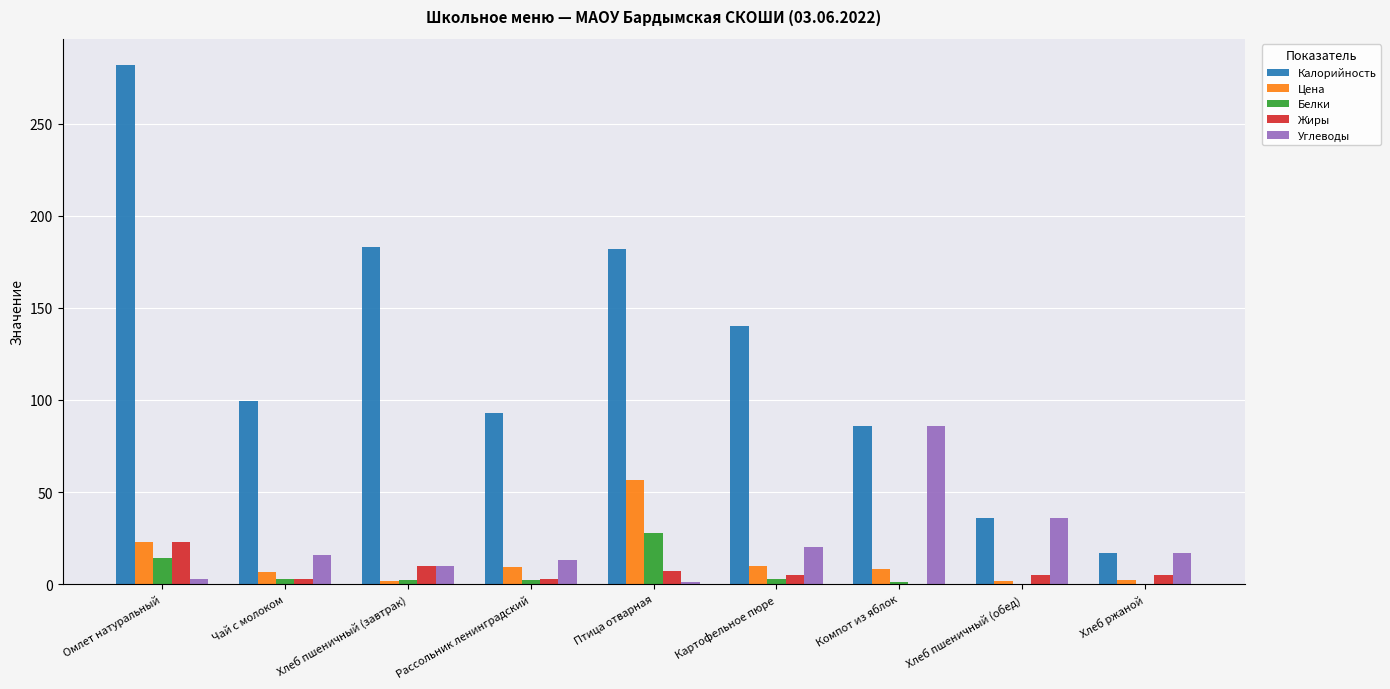

Is it true that Углеводы equals 20.0 at Картофельное пюре?

True